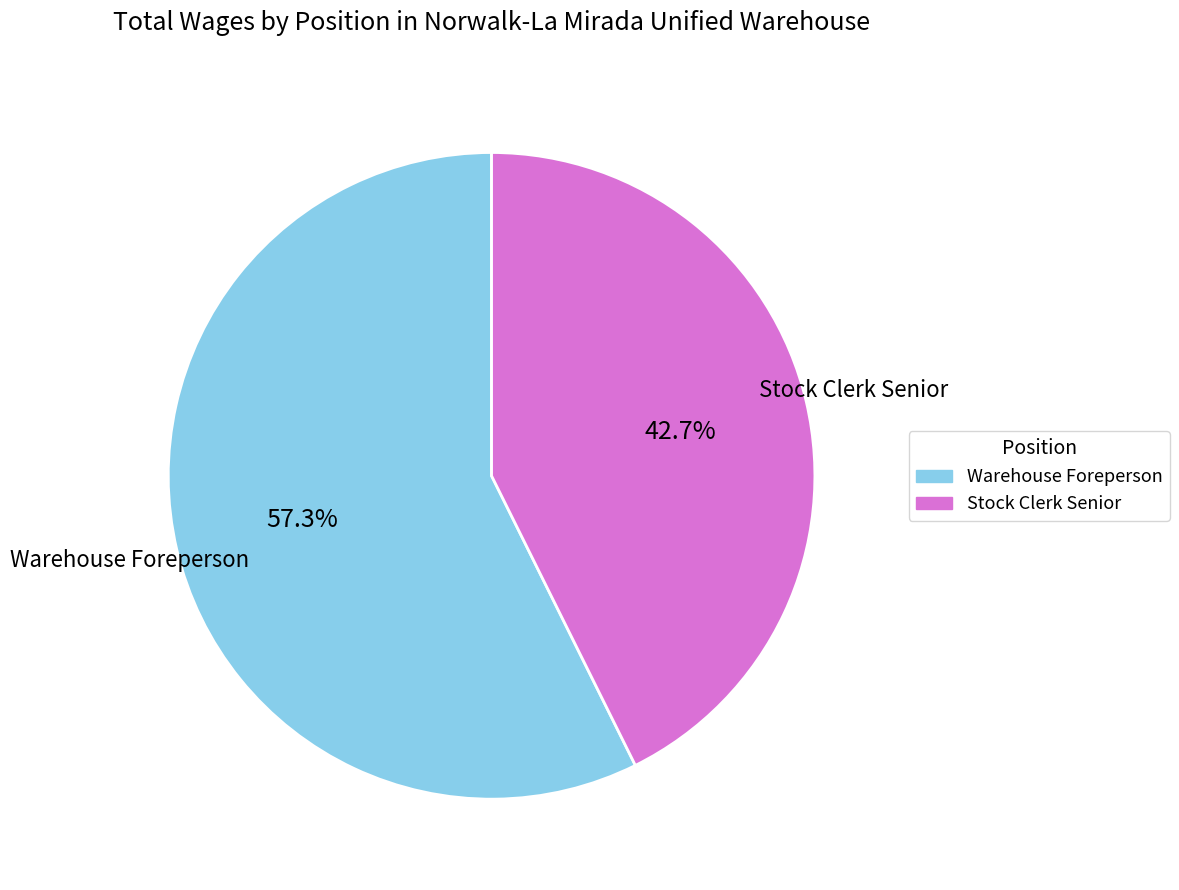

Rank the categories by value from lowest to highest.

Stock Clerk Senior, Warehouse Foreperson